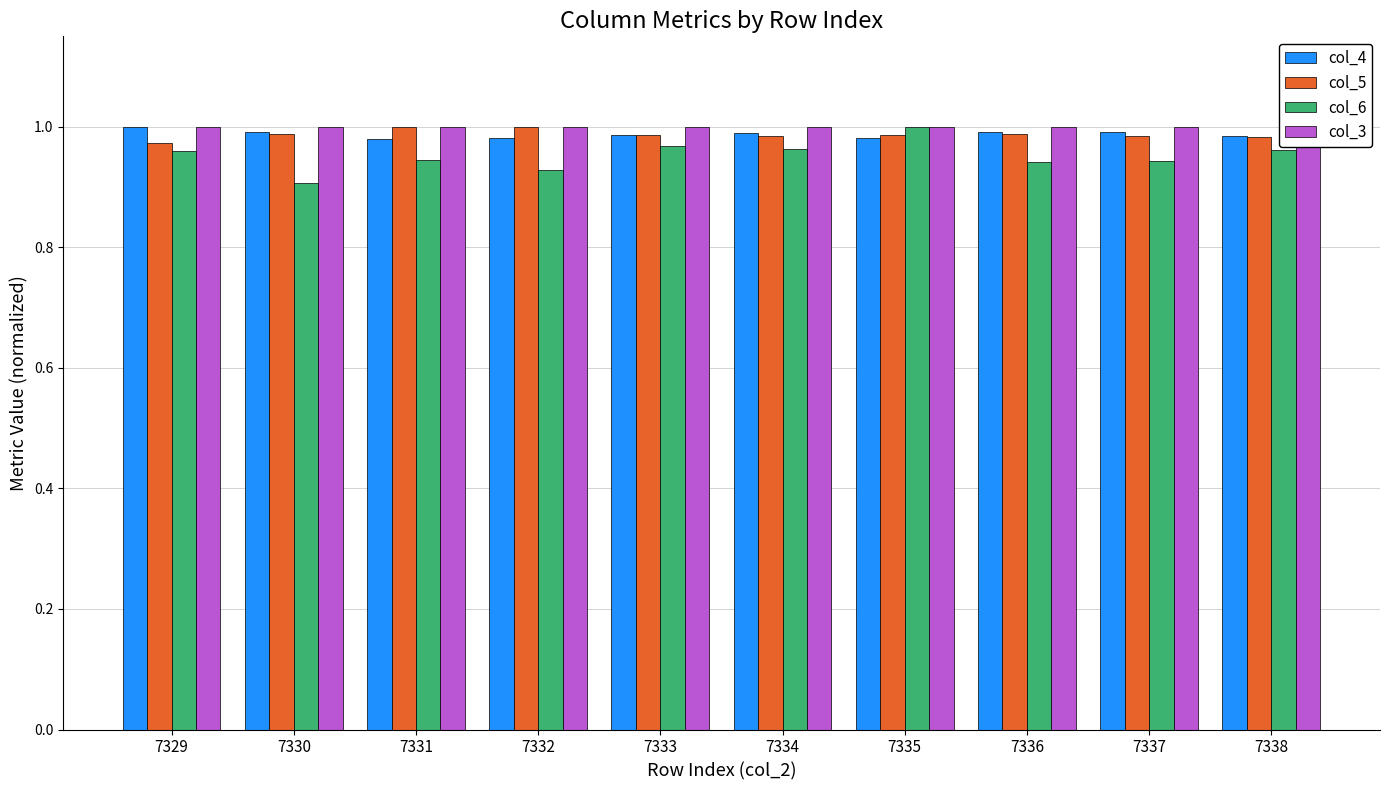

Reading left to right, list all the values displayed in this chart.

col_4: 1.0	1.0	1.0	1.0	1.0	1.0	1.0	1.0	1.0	1.0
col_5: 1.0	1.0	1.0	1.0	1.0	1.0	1.0	1.0	1.0	1.0
col_6: 1.0	0.9	0.9	0.9	1.0	1.0	1.0	0.9	0.9	1.0
col_3: 1.0	1.0	1.0	1.0	1.0	1.0	1.0	1.0	1.0	1.0